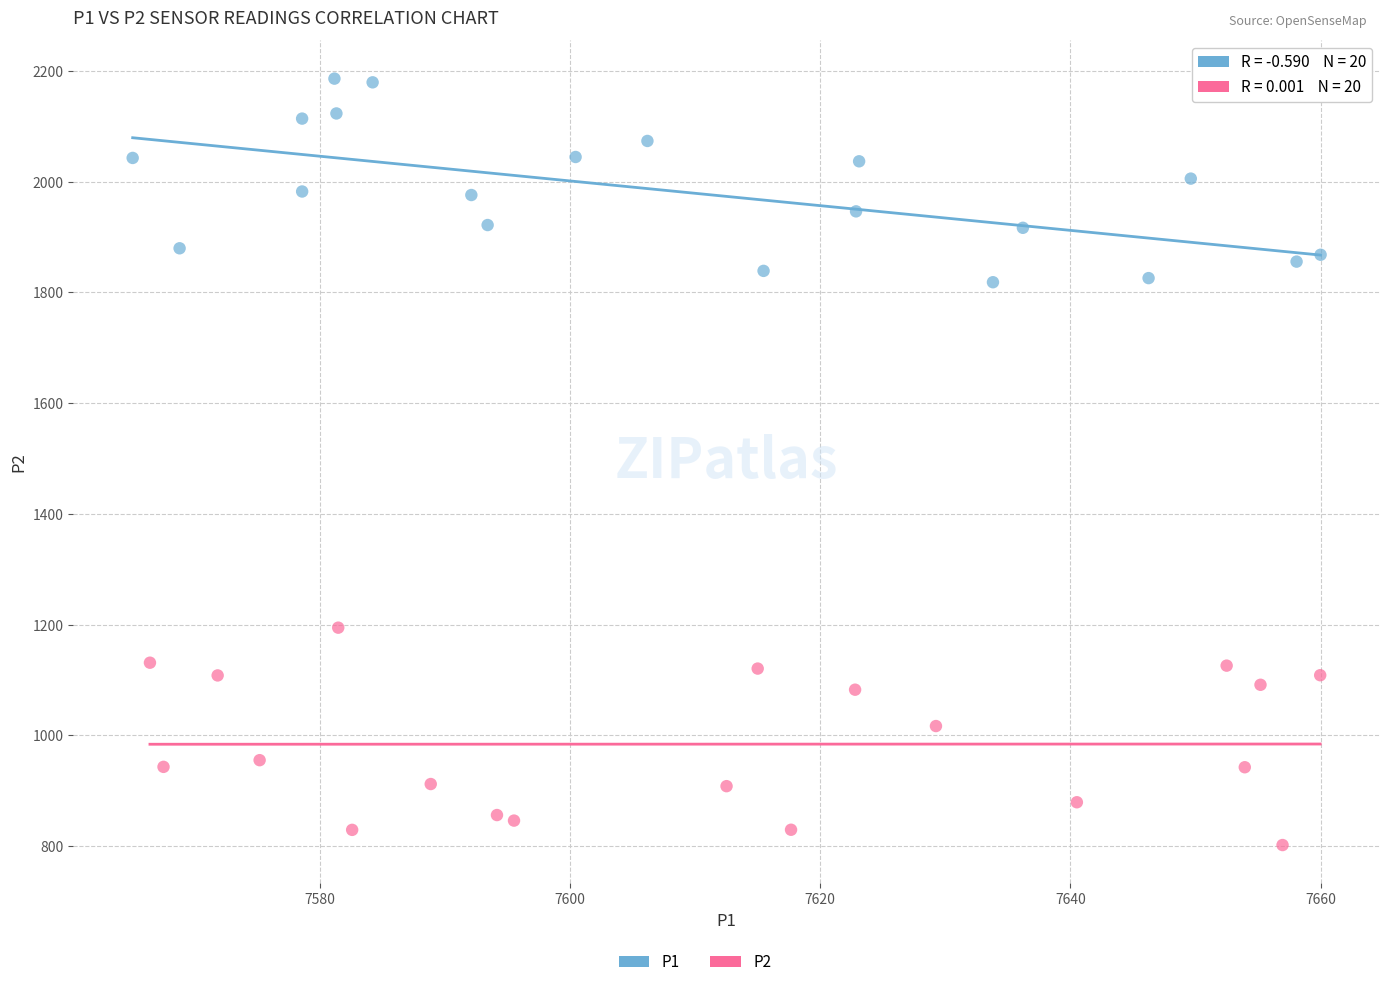

Which series contains the highest Y value?

P1